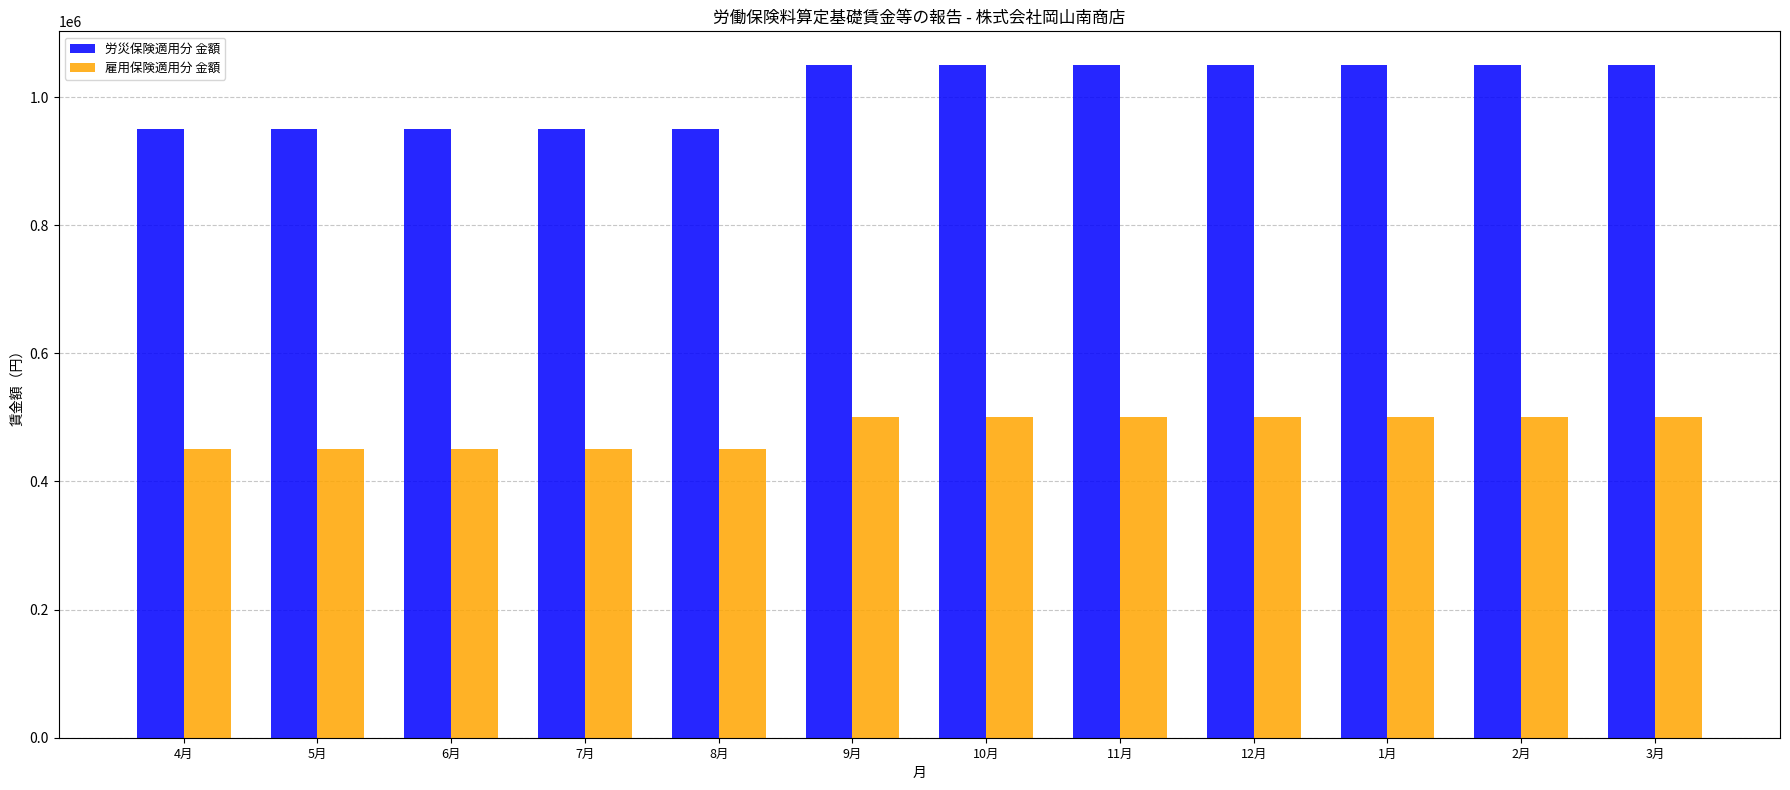

How many 雇用保険適用分 金額 values are between 450000 and 500000?

12